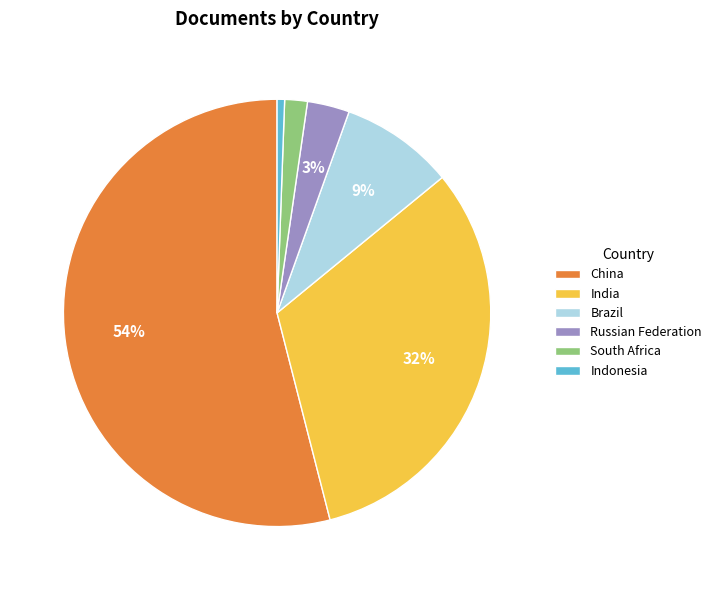

To the nearest percent, what is the average slice percentage?

17%